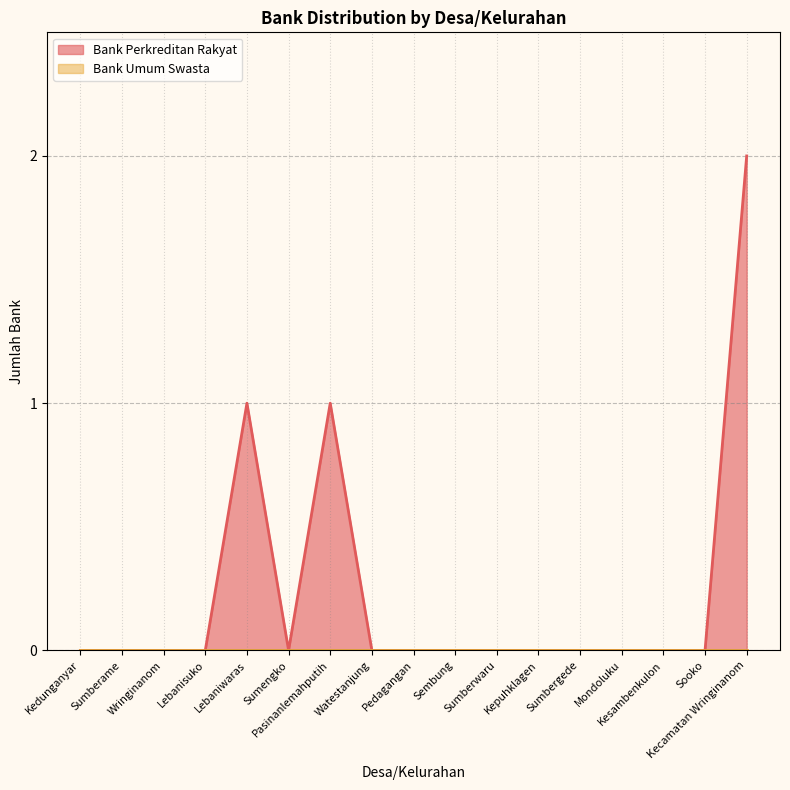

Reading left to right, what are all the values shown in this chart?

Kedunganyar=0	Sumberame=0	Wringinanom=0	Lebanisuko=0	Lebaniwaras=1	Sumengko=0	Pasinanlemahputih=1	Watestanjung=0	Pedagangan=0	Sembung=0	Sumberwaru=0	Kepuhklagen=0	Sumbergede=0	Mondoluku=0	Kesambenkulon=0	Sooko=0	Kecamatan Wringinanom=2